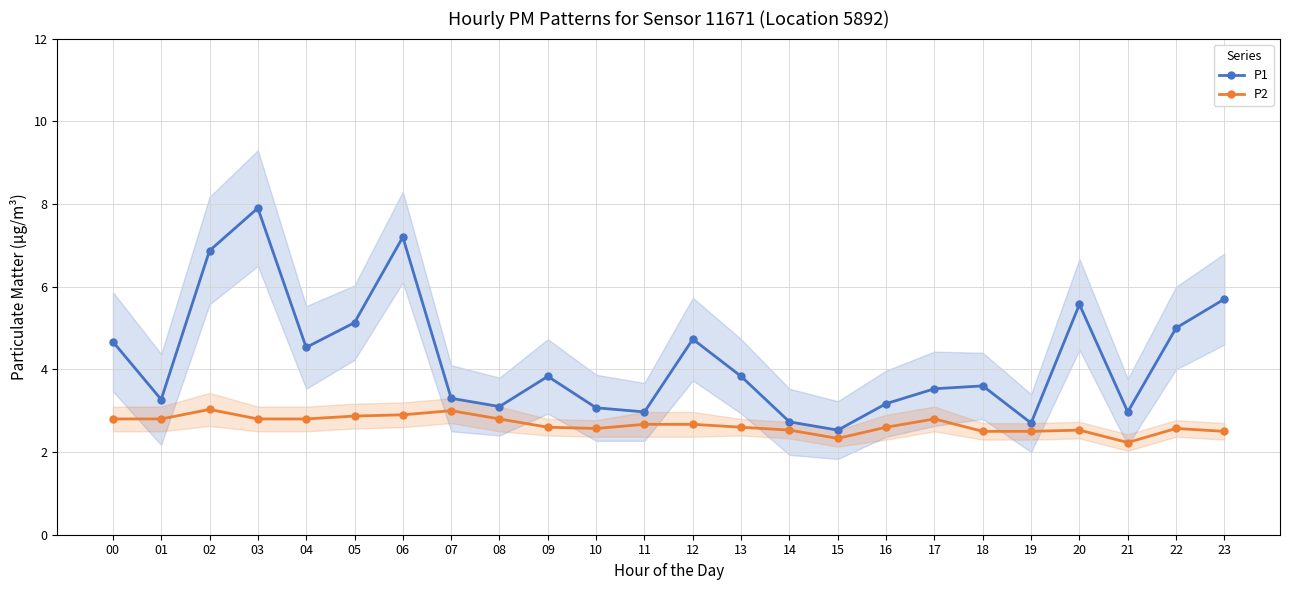

What is the difference between the second highest and minimum values in the P1 series?

4.7